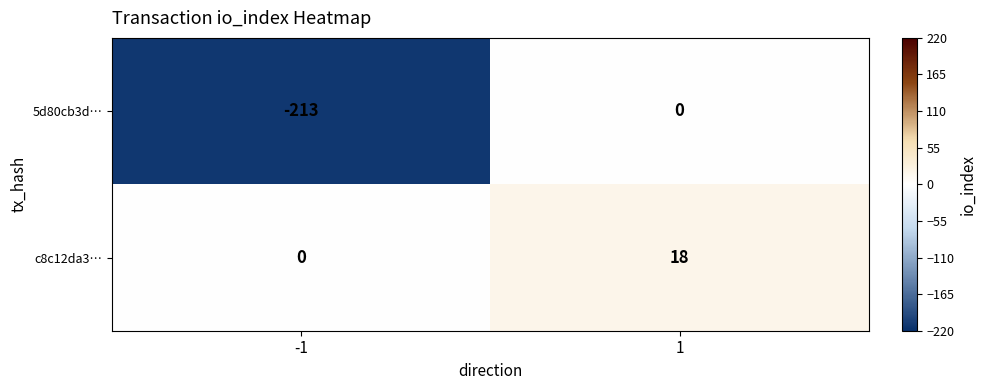

What is the sum of all c8c12da3… values?

18